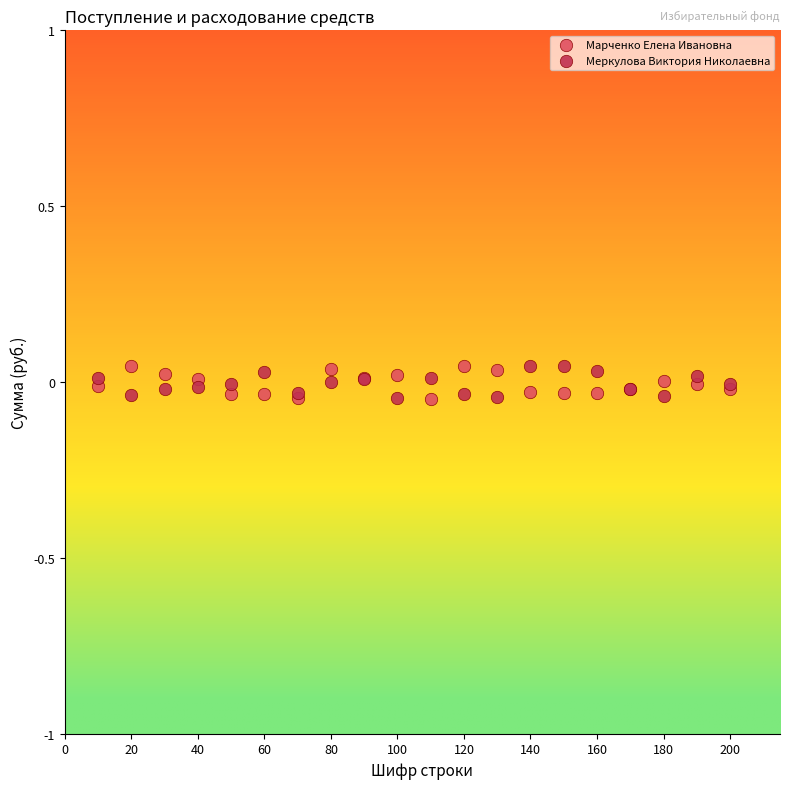

What is the X range (max minus min) for the scatter plot?

190.0